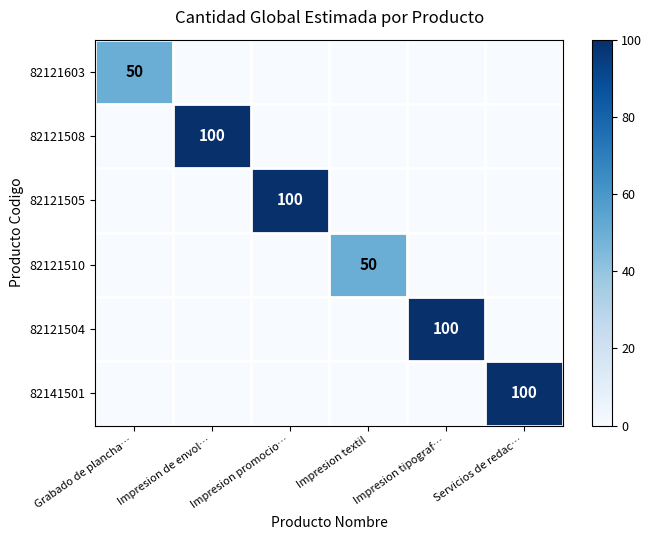

What is the total value across all series at Grabado de plancha…?

50